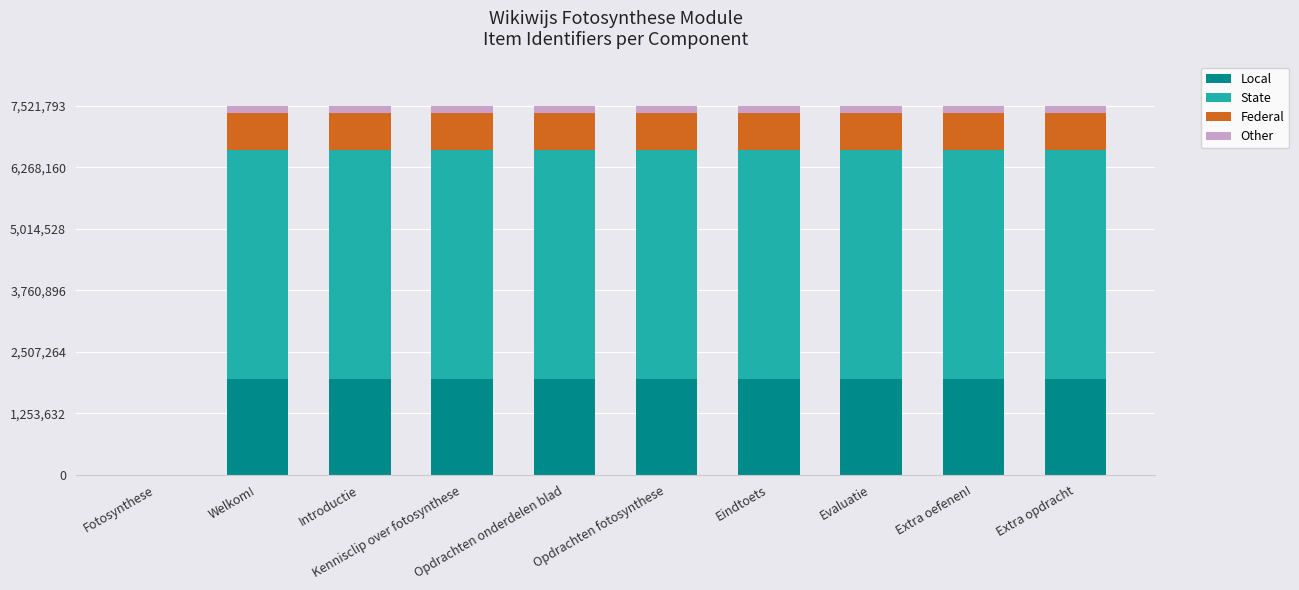

What is the maximum value for Local?

1955666.2